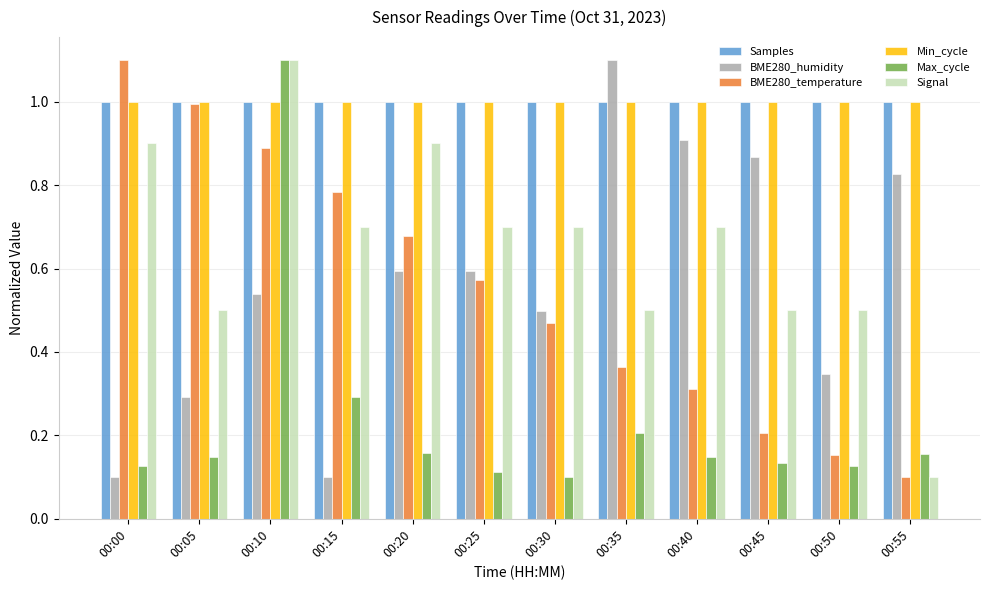

Is the value of BME280_temperature at 00:45 greater than the value of Min_cycle at 00:50?

No